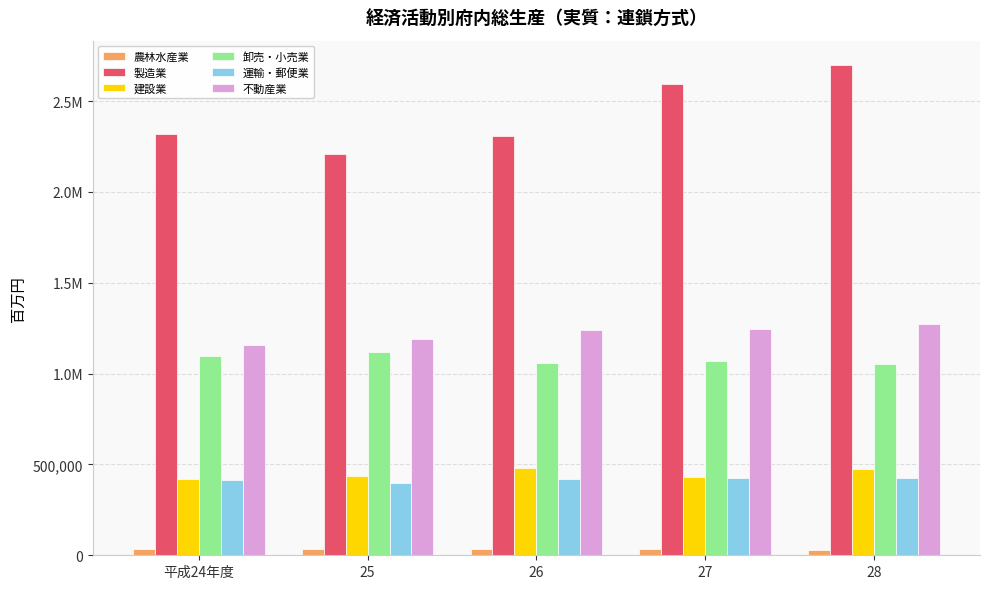

What is the total value across all series at 28?

5958352